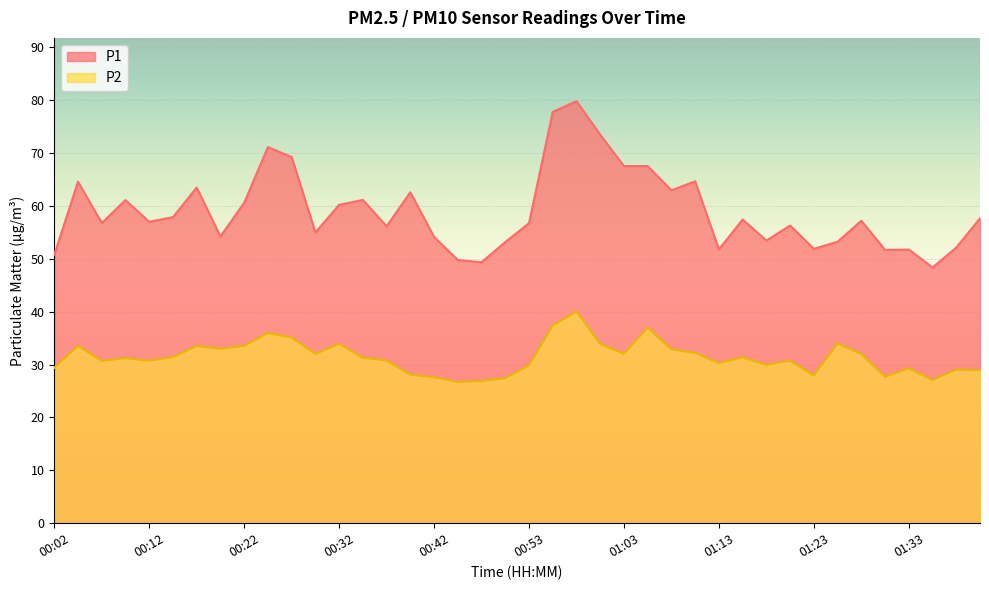

Which label corresponds to the smallest value in the chart?

00:45